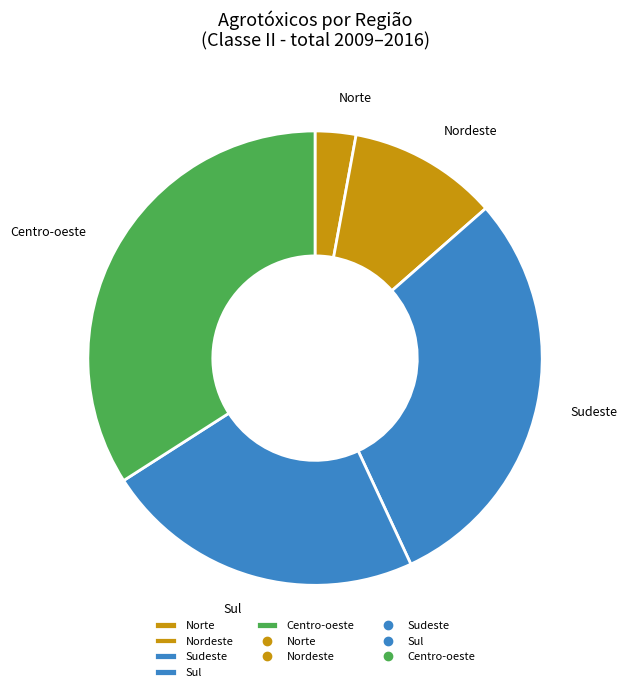

What is the smallest slice in the pie chart?

Norte